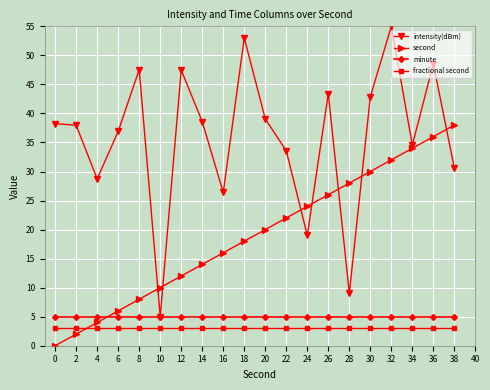

How many data points does each series have?

20